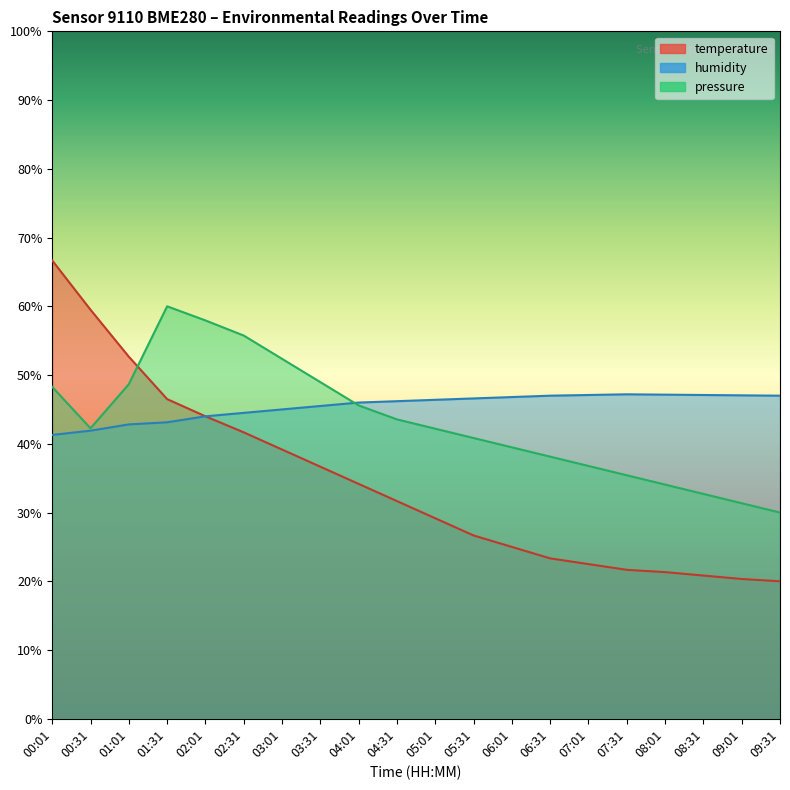

What is the difference between the maximum and minimum values in the pressure_norm series?

30.0